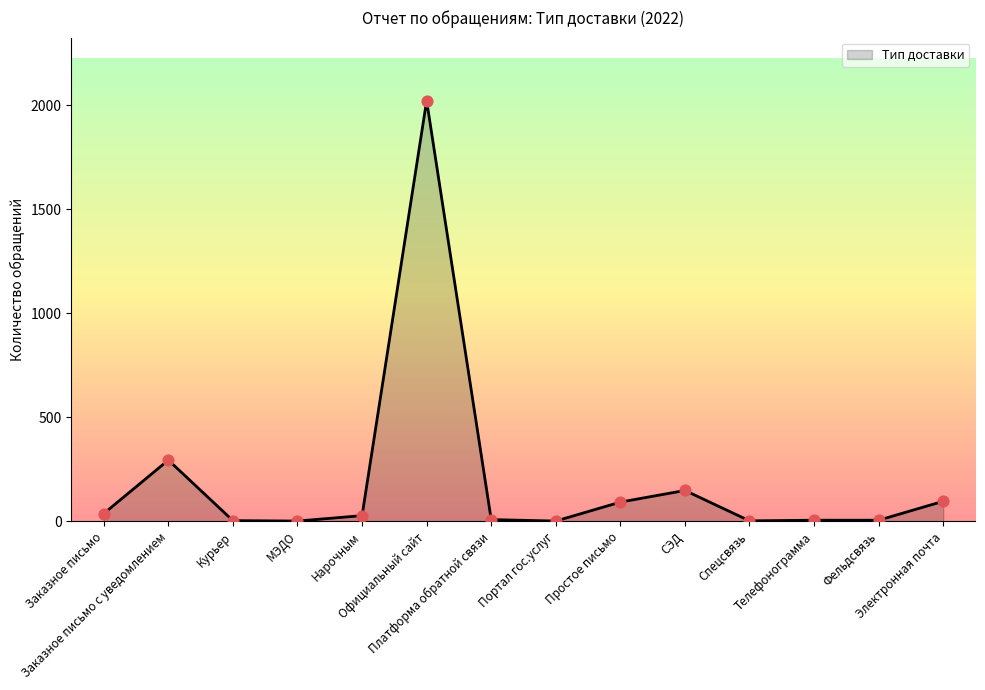

What is the difference between the maximum and minimum values?

2020